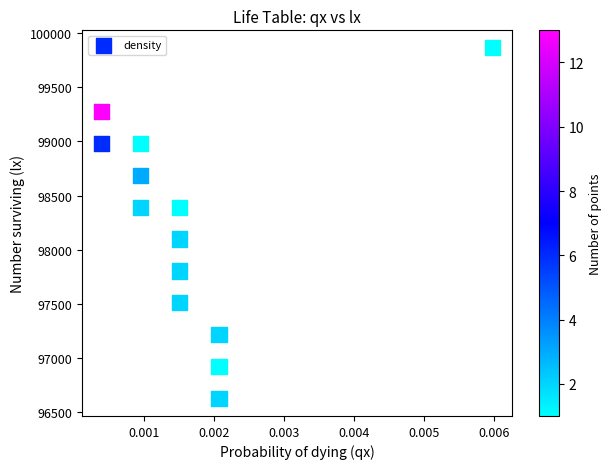

How many points are shown in the scatter plot?

13